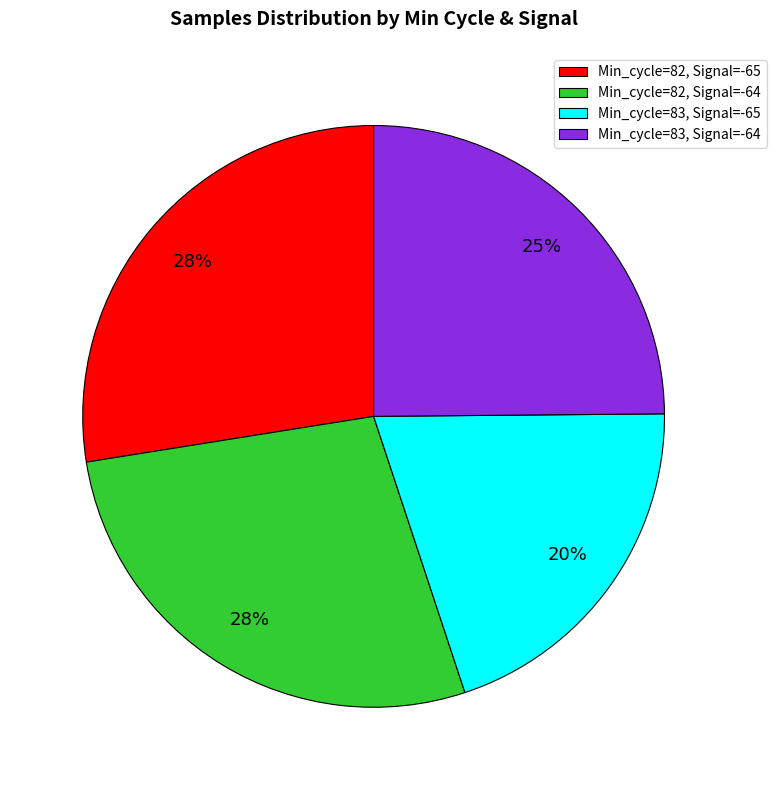

To the nearest percent, what is the average slice percentage?

25%